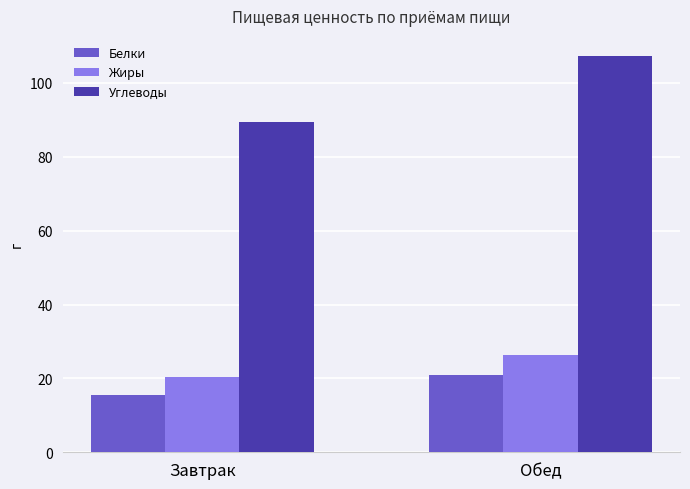

The value of Белки at Завтрак is 15.5. True or false?

True